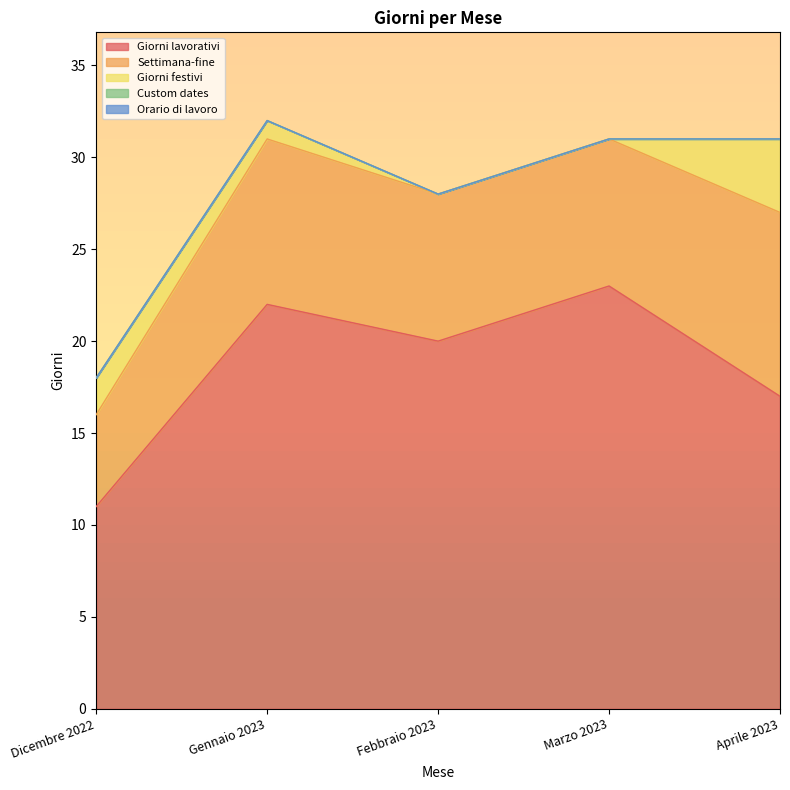

Reading left to right, transcribe all the data shown in this chart.

Giorni lavorativi: Dicembre 2022=11	Gennaio 2023=22	Febbraio 2023=20	Marzo 2023=23	Aprile 2023=17
Settimana-fine: Dicembre 2022=5	Gennaio 2023=9	Febbraio 2023=8	Marzo 2023=8	Aprile 2023=10
Giorni festivi: Dicembre 2022=2	Gennaio 2023=1	Febbraio 2023=0	Marzo 2023=0	Aprile 2023=4
Custom dates: Dicembre 2022=0	Gennaio 2023=0	Febbraio 2023=0	Marzo 2023=0	Aprile 2023=0
Orario di lavoro: Dicembre 2022=0	Gennaio 2023=0	Febbraio 2023=0	Marzo 2023=0	Aprile 2023=0